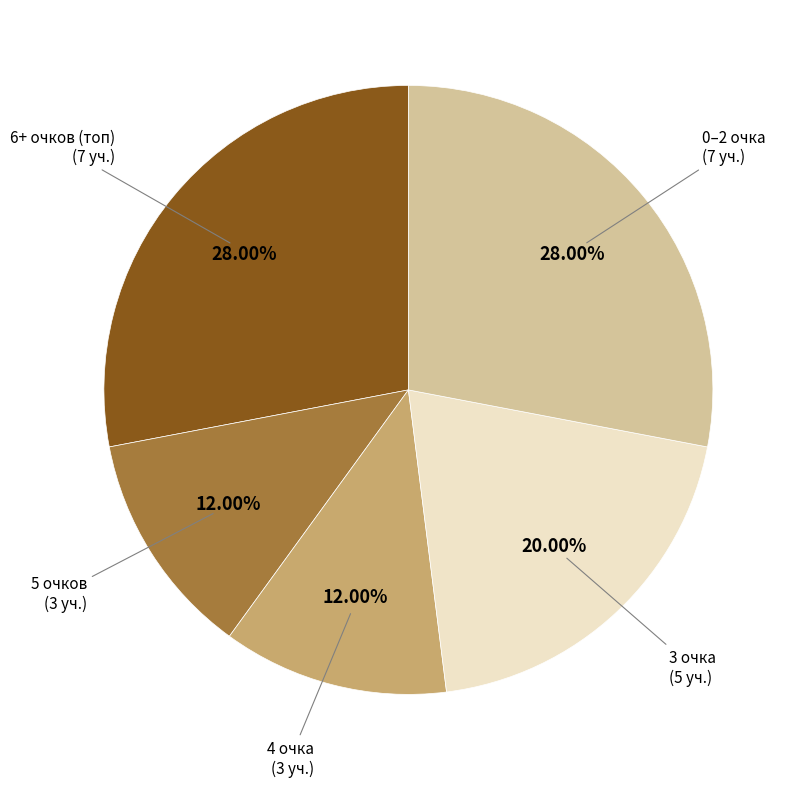

Combined, do 4 очка and 6+ очков (топ) account for over 50%?

No